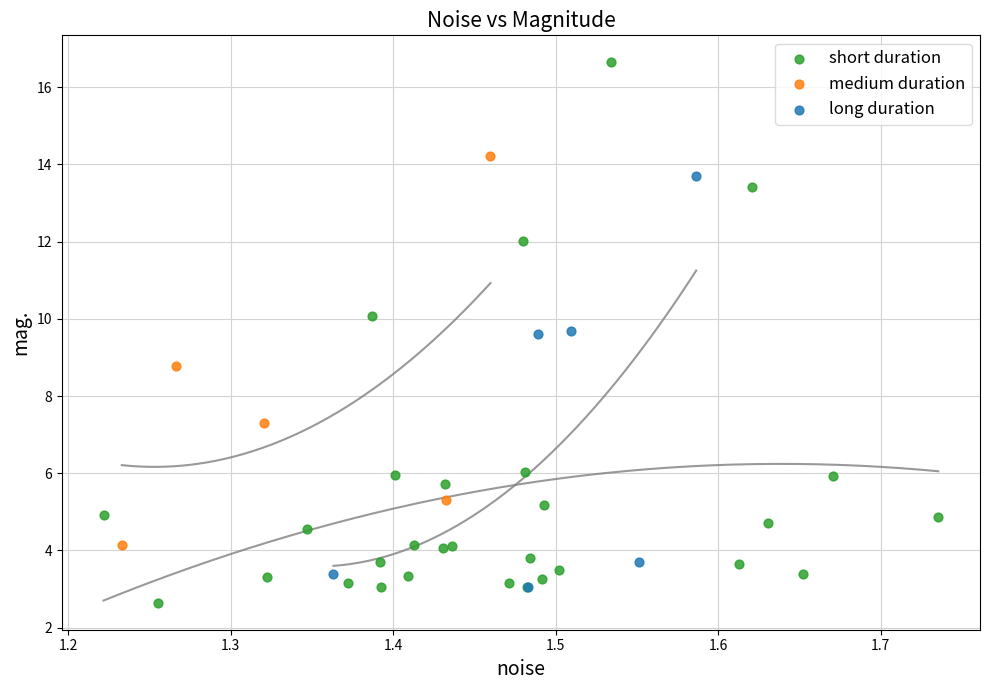

What are all the series names shown in the legend?

short duration, medium duration, long duration